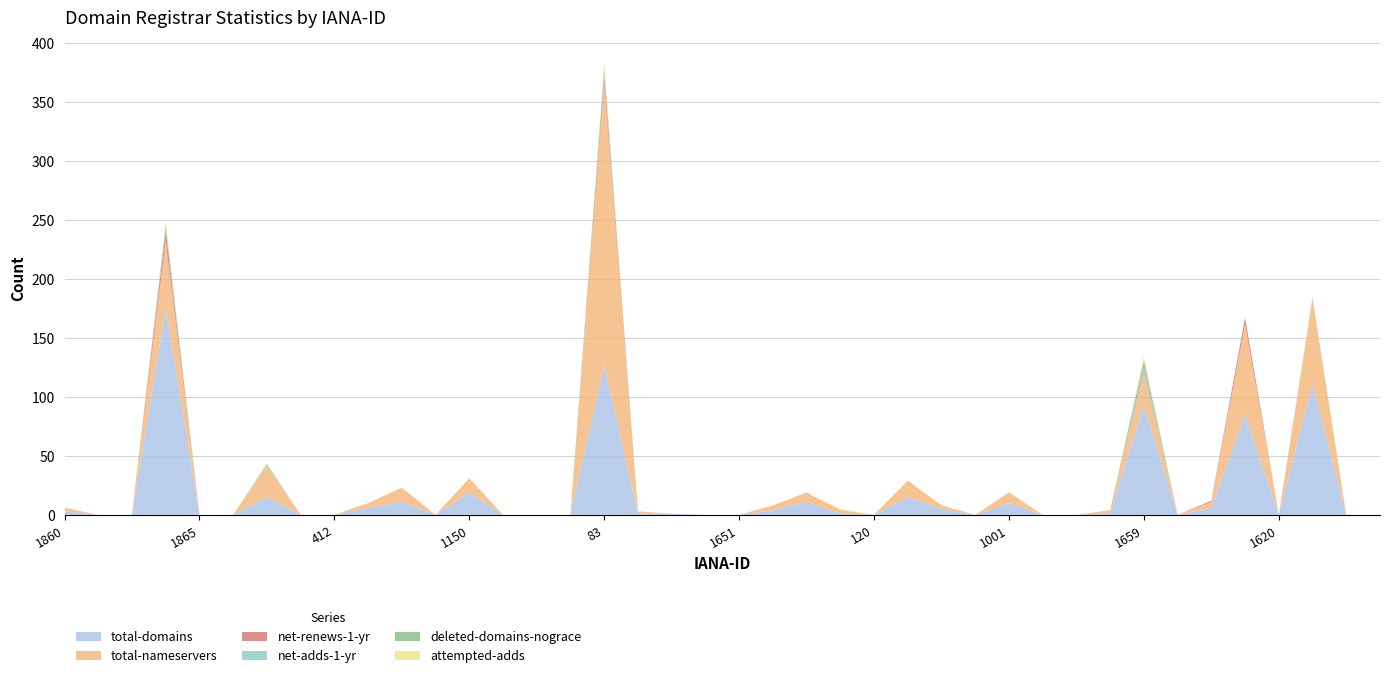

Reading left to right, list all the values displayed in this chart.

total-domains: 3	0	0	175	0	0	15	0	0	6	11	0	19	0	0	0	127	1	1	0	0	4	11	1	0	15	5	0	10	0	0	1	93	0	6	85	0	111	0	0
total-nameservers: 3	0	0	57	0	0	26	0	0	4	12	0	12	0	0	0	238	2	0	0	0	4	8	3	0	14	3	0	9	0	0	3	27	0	5	76	0	72	0	0
net-renews-1-yr: 0	0	0	9	0	0	0	0	0	0	0	0	0	0	0	0	7	0	0	0	0	0	0	0	0	0	0	0	0	0	0	0	2	0	1	6	0	0	0	0
net-adds-1-yr: 0	0	0	3	0	0	1	0	0	0	0	0	0	0	0	0	3	0	0	0	0	0	0	0	0	0	0	0	0	0	0	0	3	0	0	0	0	1	0	0
deleted-domains-nograce: 0	0	0	2	0	0	1	0	0	0	0	0	0	0	0	0	4	0	0	0	0	0	0	0	0	0	0	0	0	0	0	0	6	0	0	0	0	0	0	0
attempted-adds: 0	0	0	3	0	0	1	0	0	0	0	0	0	0	0	0	4	0	0	0	0	0	0	1	0	0	0	0	0	0	0	0	3	0	0	0	0	1	0	0